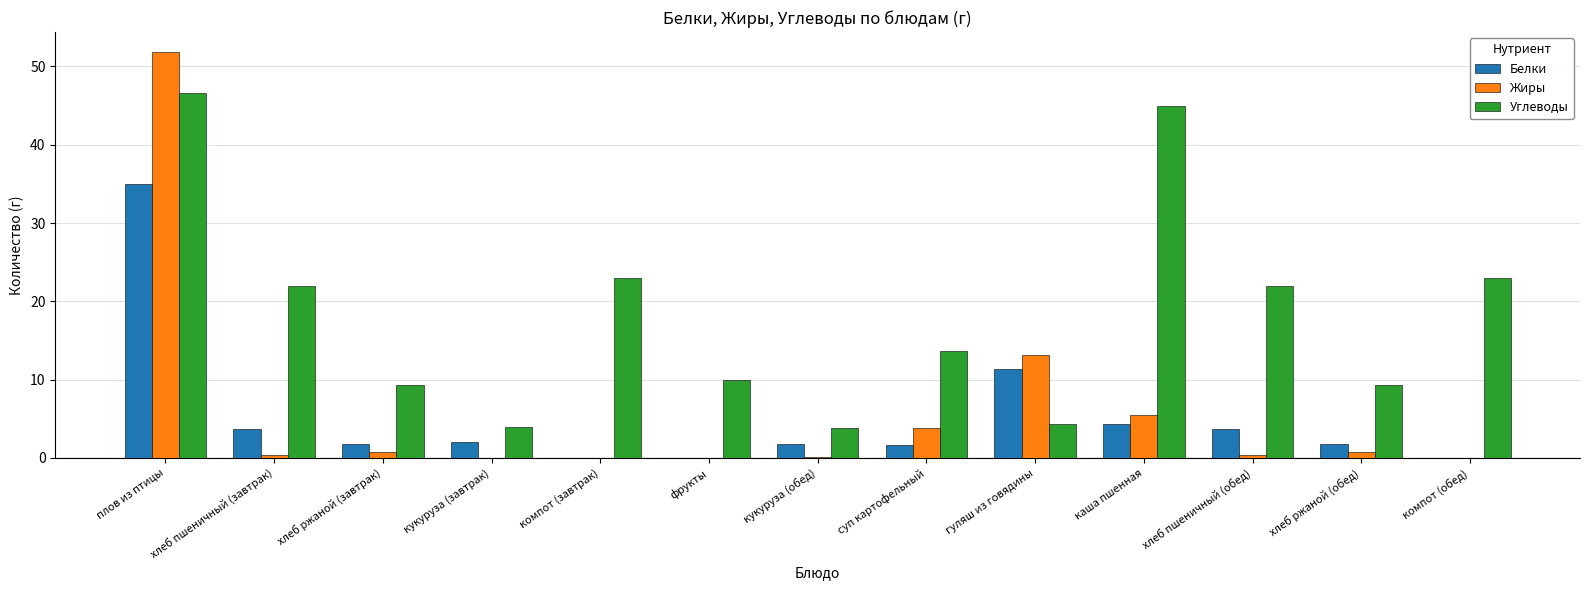

What is the total value across all series at компот (завтрак)?

23.0